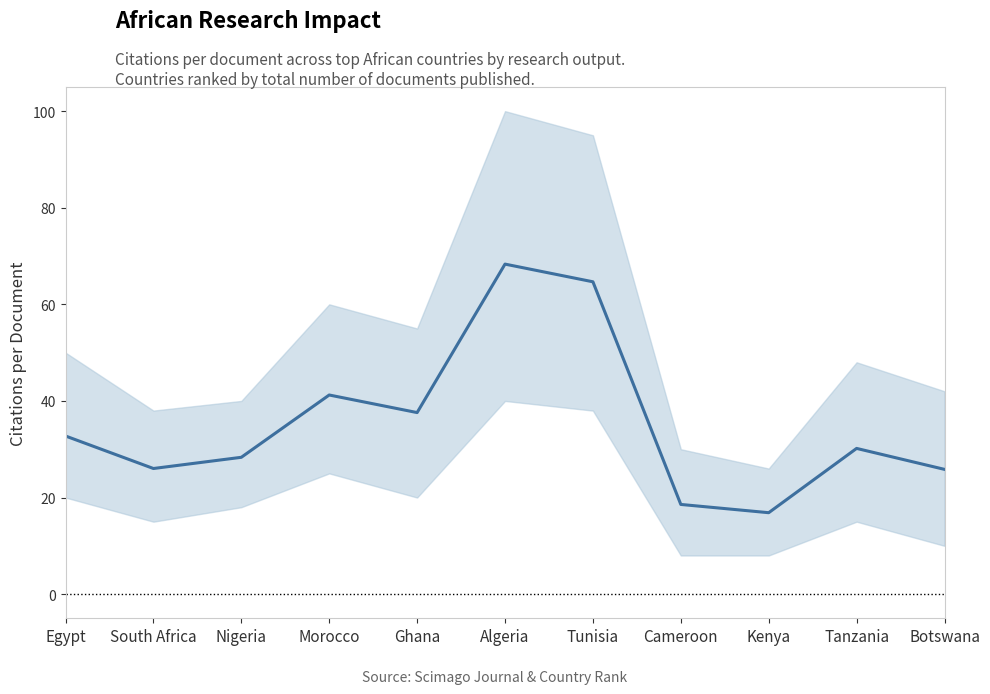

How many series are shown in this chart?

1